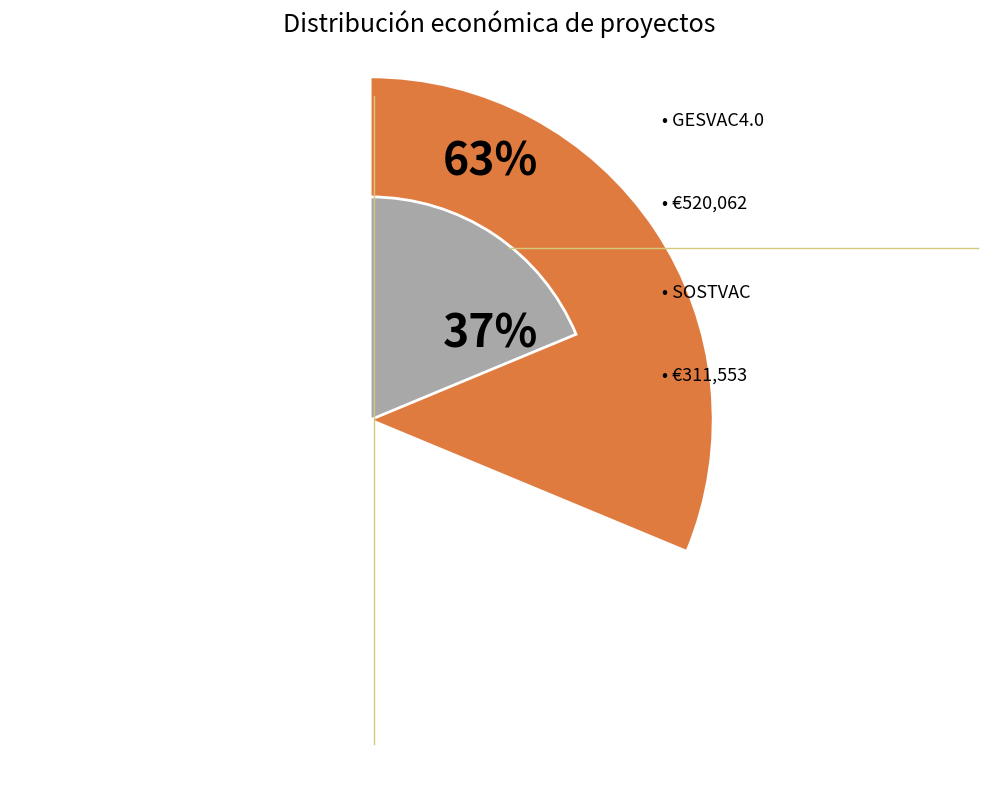

Is GESVAC4.0 the majority of the pie?

Yes